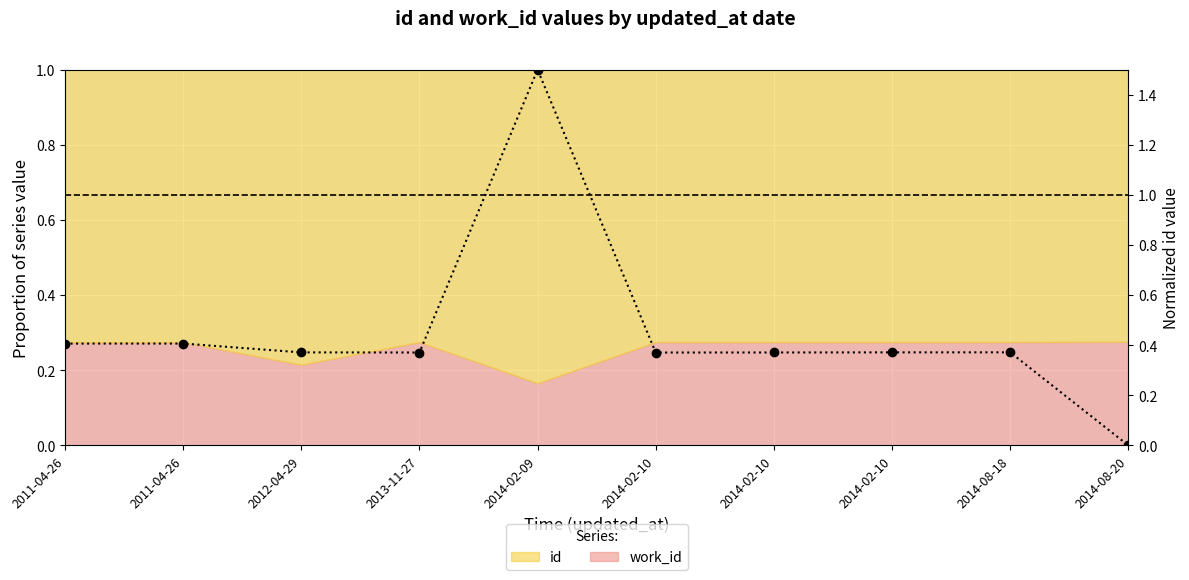

What is the difference between the maximum and minimum values?

1.5